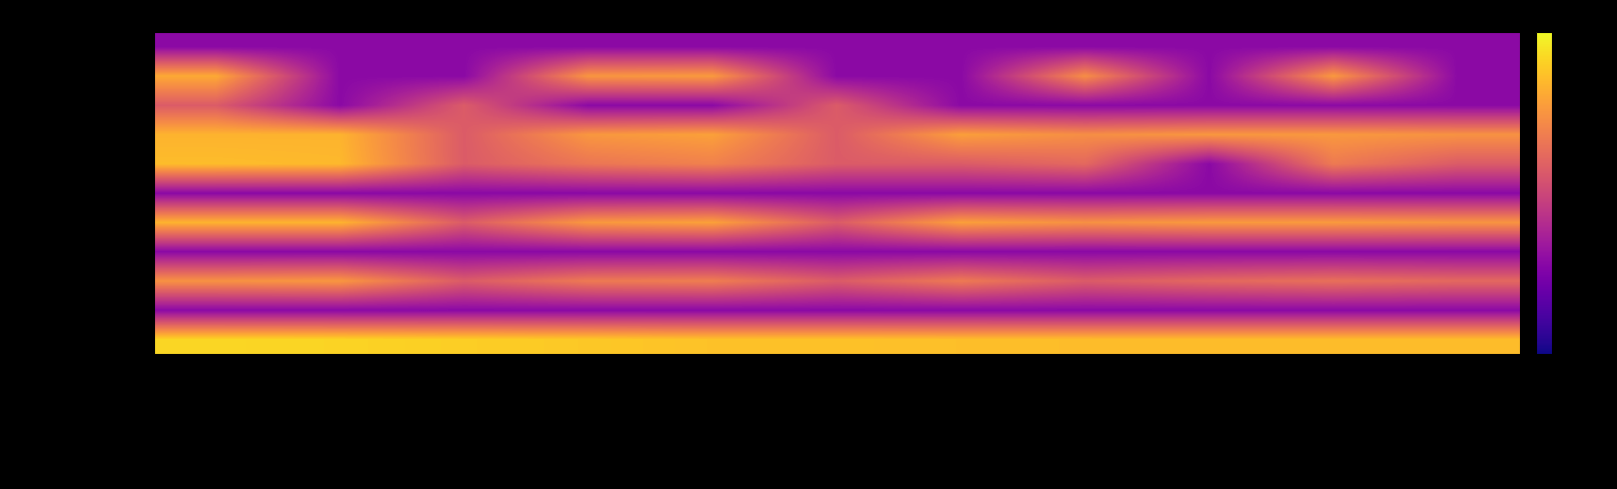

What is the minimum value shown in the chart?

-20.0